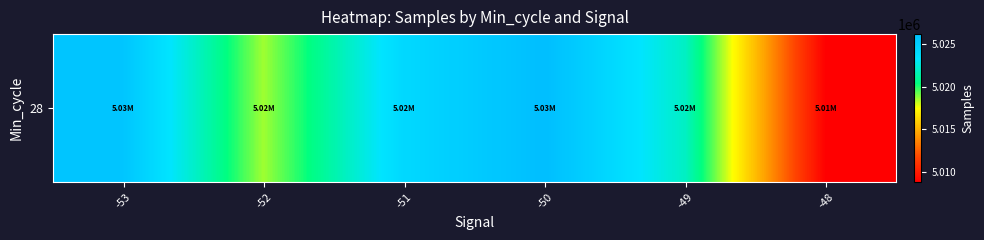

Which has a higher value, -49 or -50?

-50